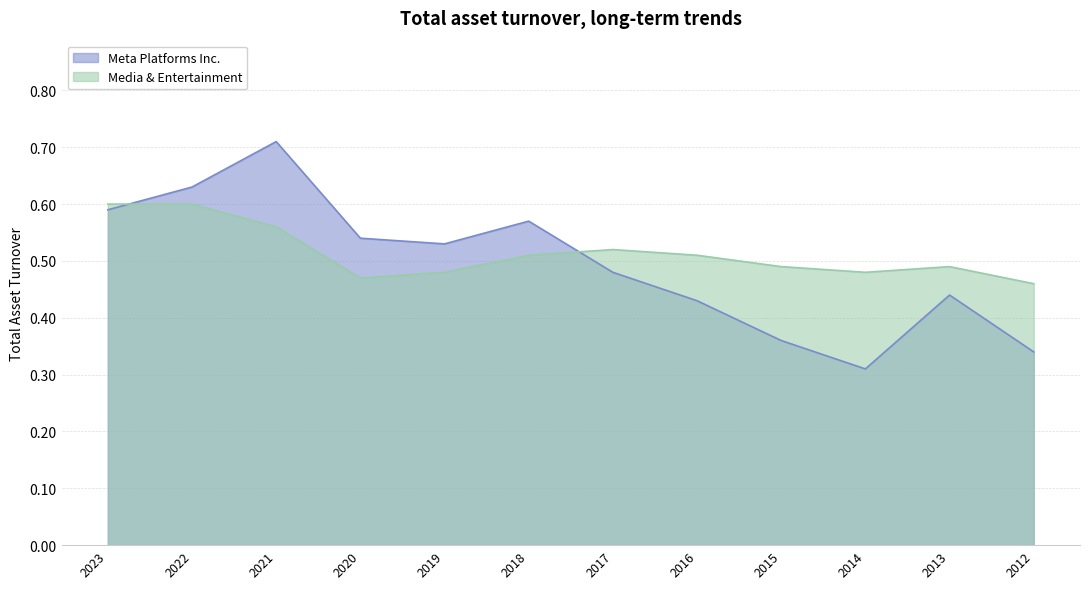

After their last crossing, which series has the higher values: Media & Entertainment or Meta Platforms Inc.?

Media & Entertainment